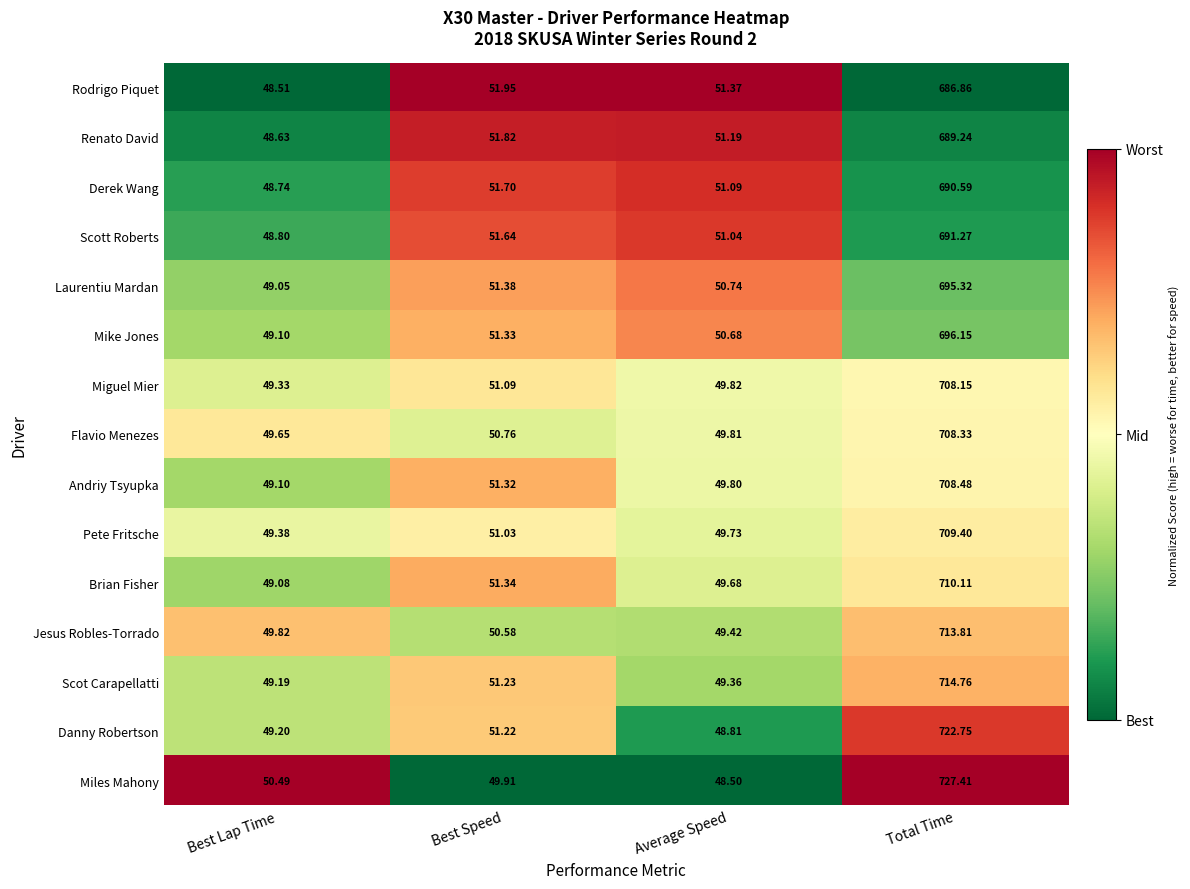

Rank the series by their maximum value, from highest to lowest.

Miles Mahony, Danny Robertson, Scot Carapellatti, Jesus Robles-Torrado, Brian Fisher, Pete Fritsche, Andriy Tsyupka, Flavio Menezes, Miguel Mier, Mike Jones, Laurentiu Mardan, Scott Roberts, Derek Wang, Renato David, Rodrigo Piquet